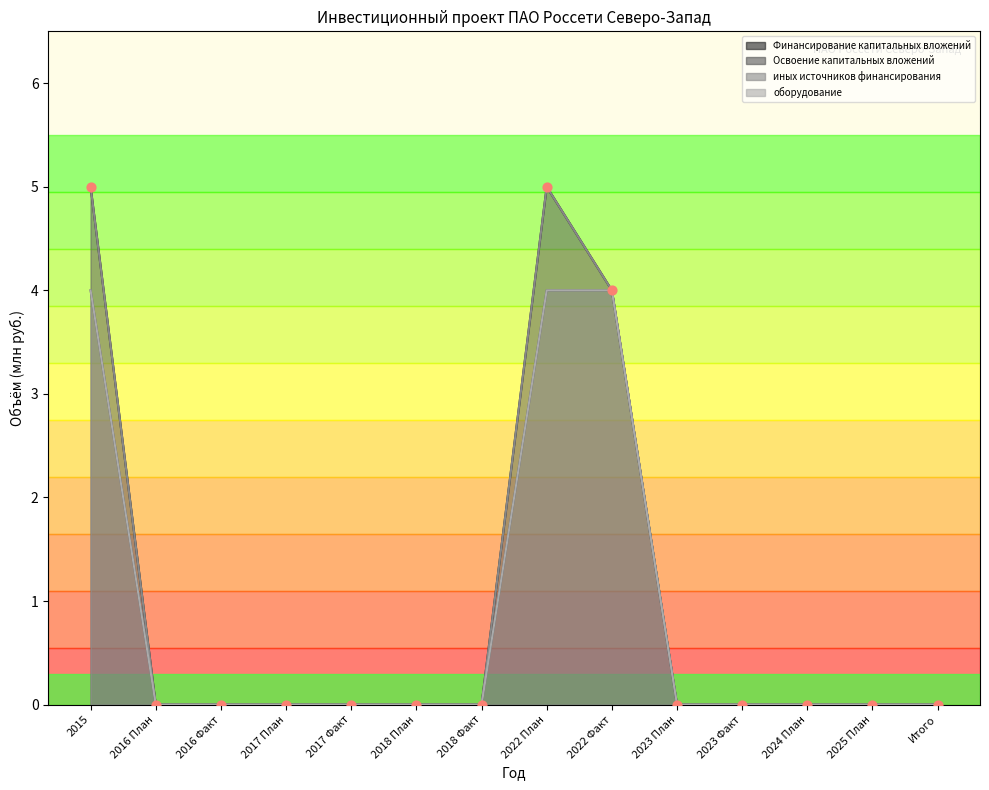

Which series has the widest spread of Y values?

Финансирование капитальных вложений